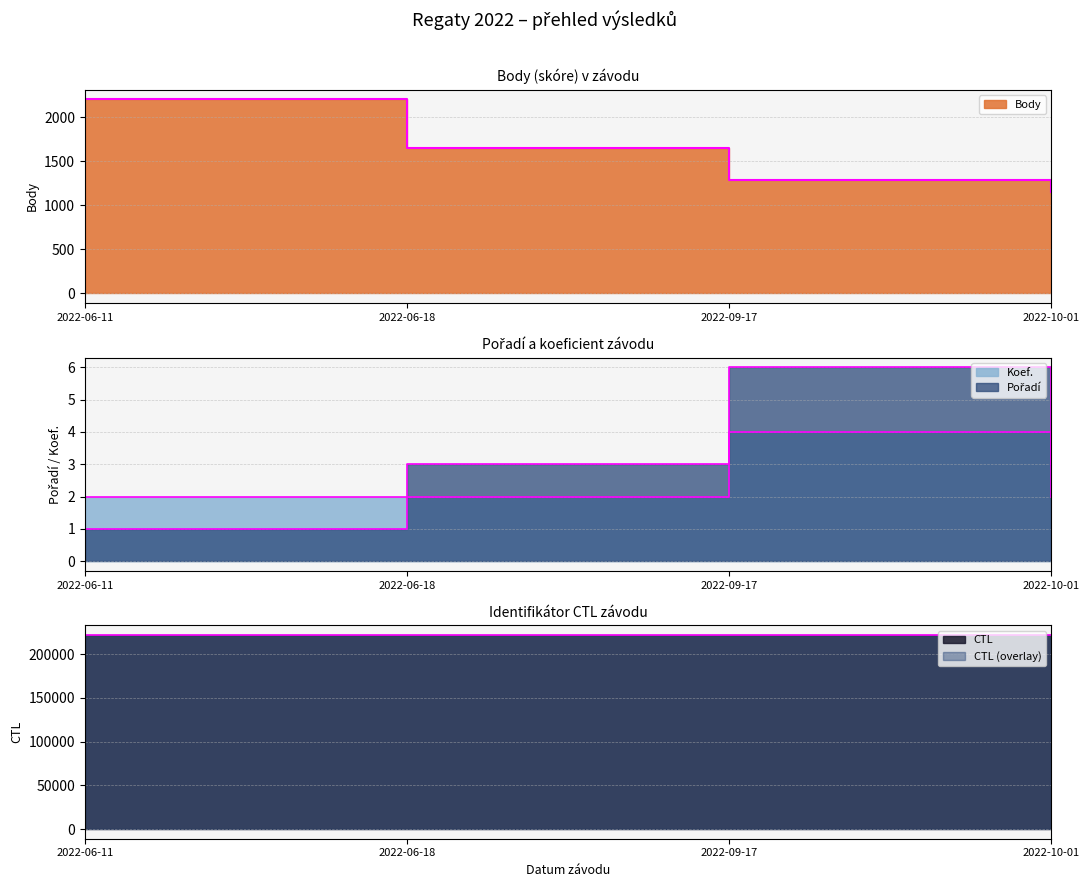

What is the label of the 3rd point from the left?

2022-09-17